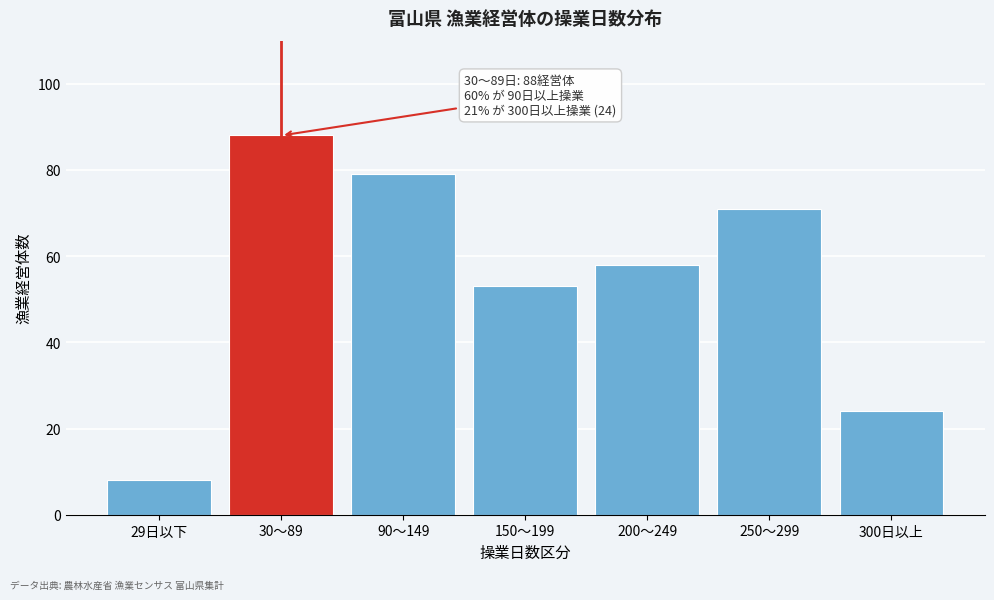

Reading left to right, what are all the values shown in this chart?

8	88	79	53	58	71	24